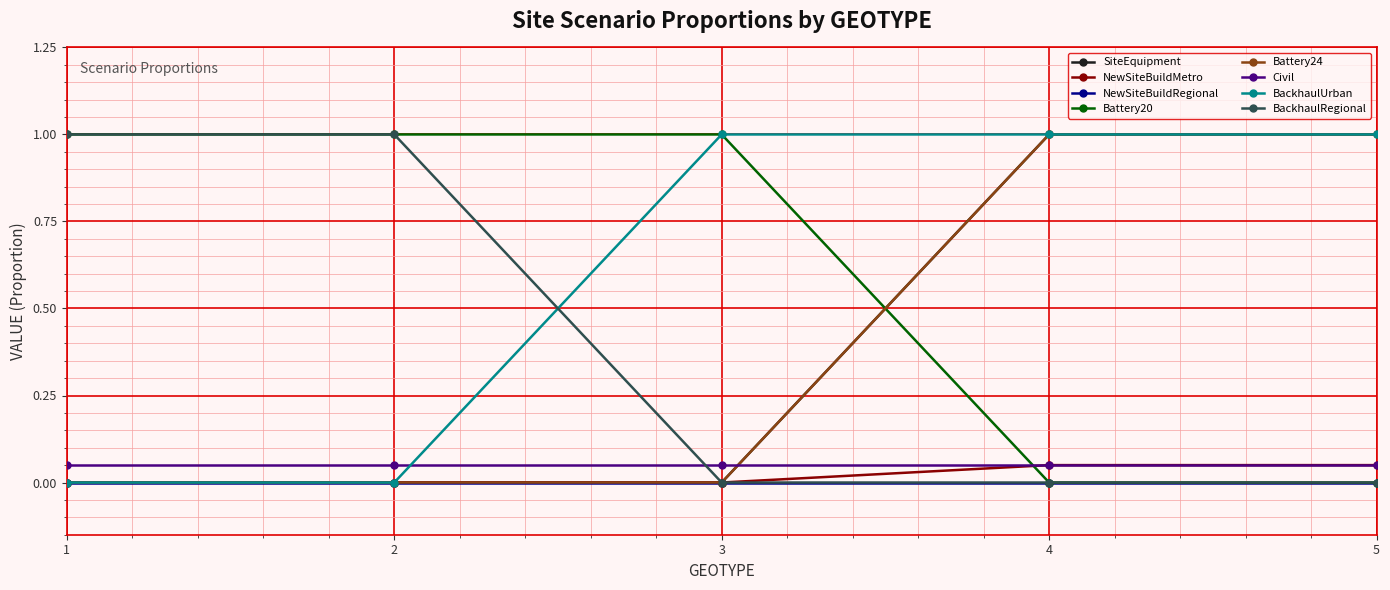

At which category is the sum across all series the highest?

4